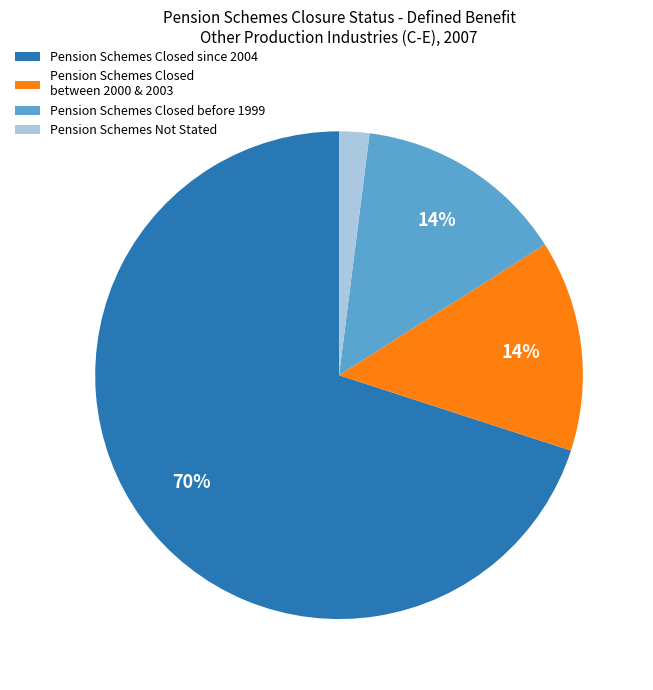

Which category has the smallest portion of the pie?

Pension Schemes Not Stated